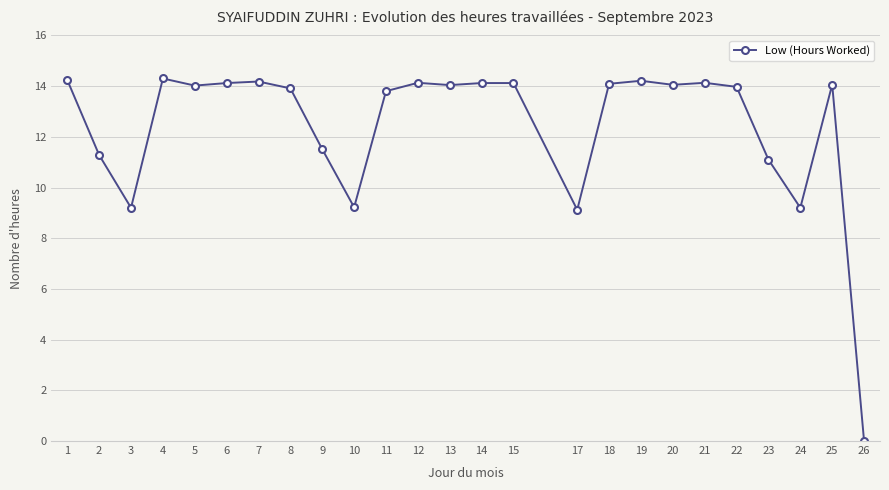

What is the sum of the values at 1 and 19?

28.5